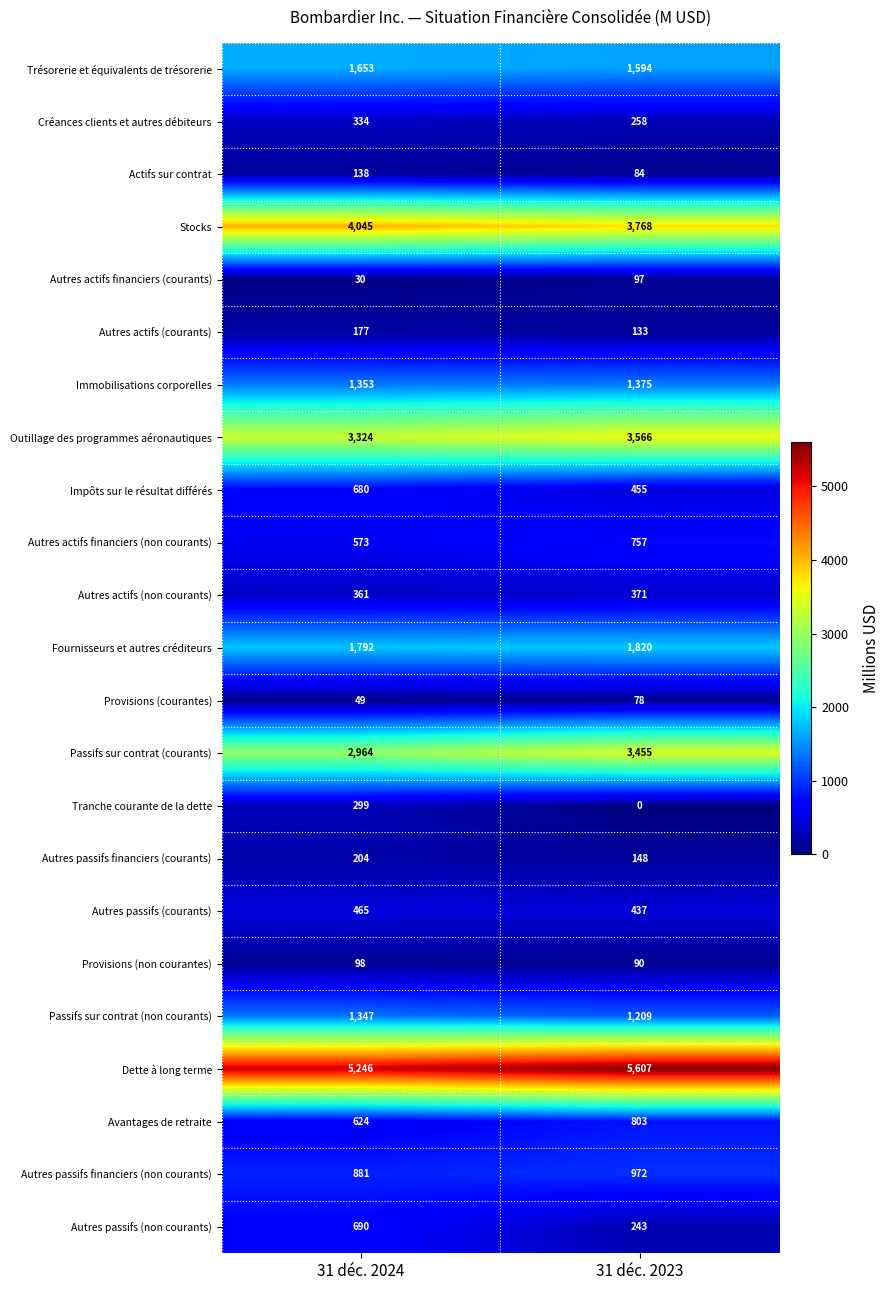

What value does the Dette à long terme series have at 31 déc. 2023, to the nearest 10?

5610